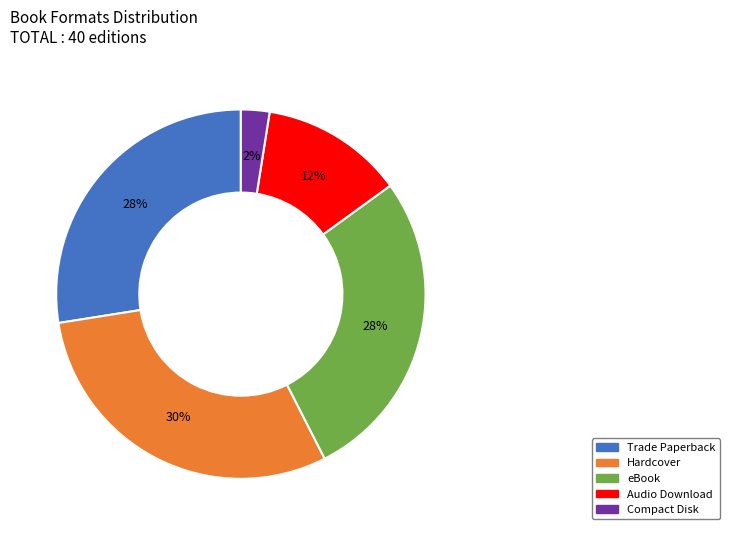

Approximately how many times larger is the value at Trade Paperback compared to eBook?

1.0